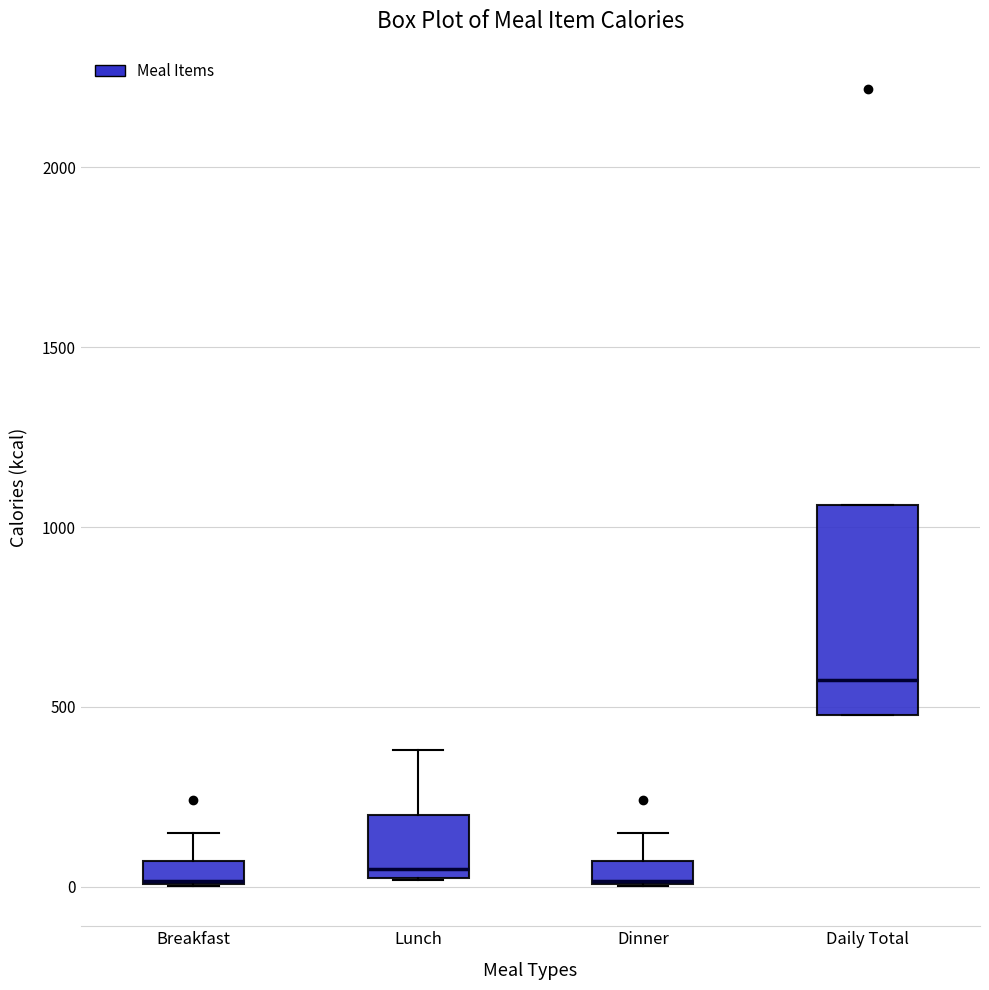

Where is the upper edge of the box for Breakfast on the y-axis? The values are not printed on the chart, so give them approximately, as read against the axis.

50